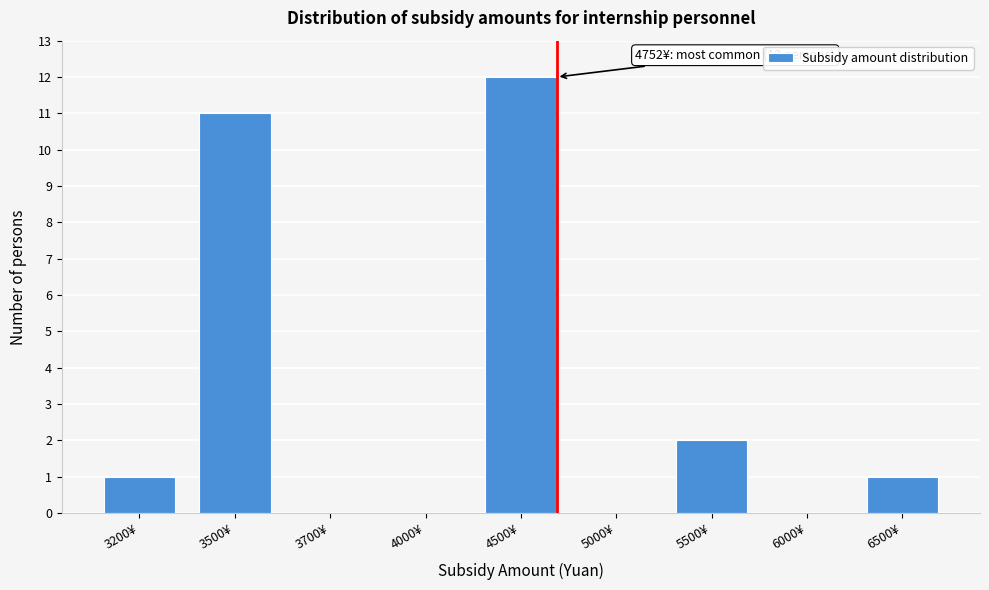

Reading right to left, extract all data points from this chart.

6500¥=1	6000¥=0	5500¥=2	5000¥=0	4500¥=12	4000¥=0	3700¥=0	3500¥=11	3200¥=1